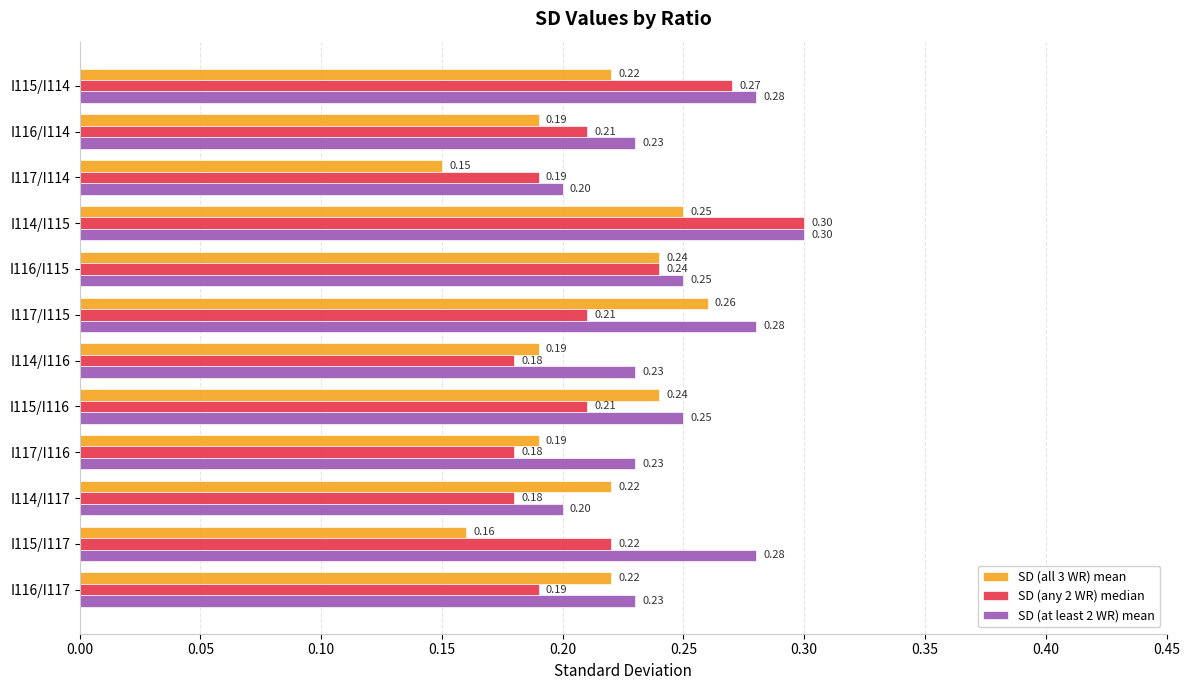

At I115/I117, list the series in order from smallest to largest.

SD (all 3 WR) mean, SD (any 2 WR) median, SD (at least 2 WR) mean